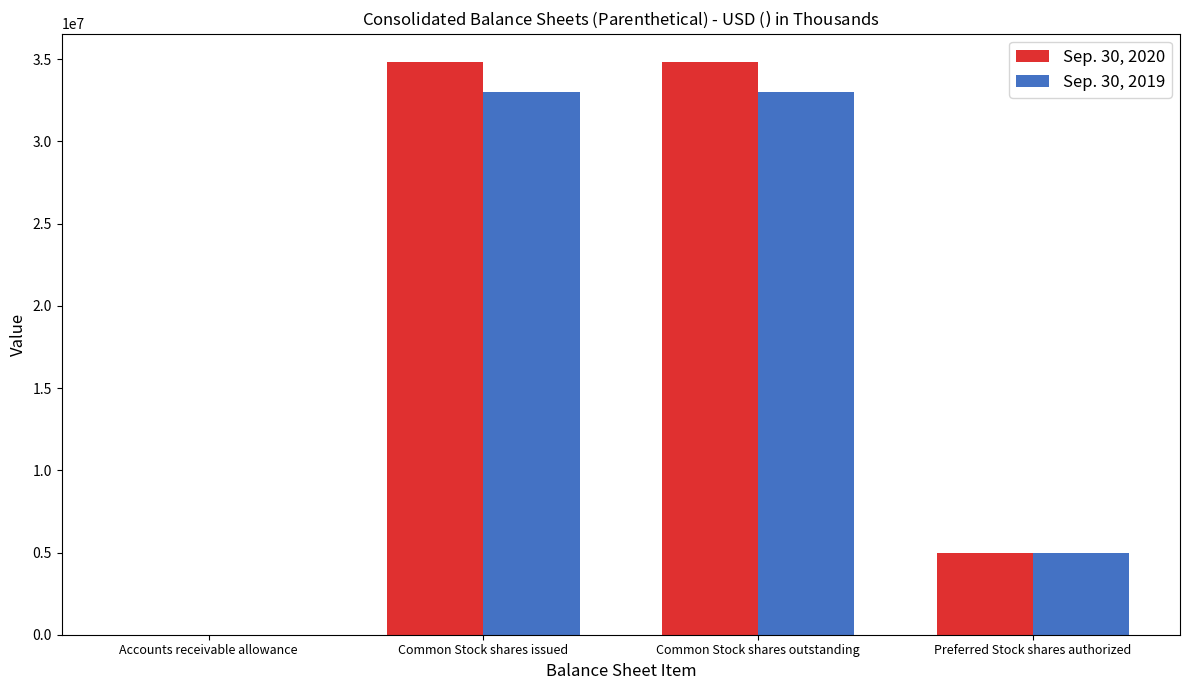

What is the maximum value shown in the chart?

34821000